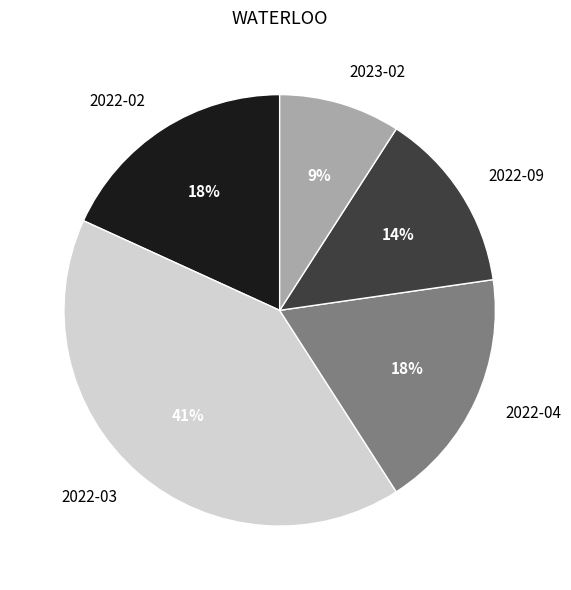

How many slices are in this pie chart?

5